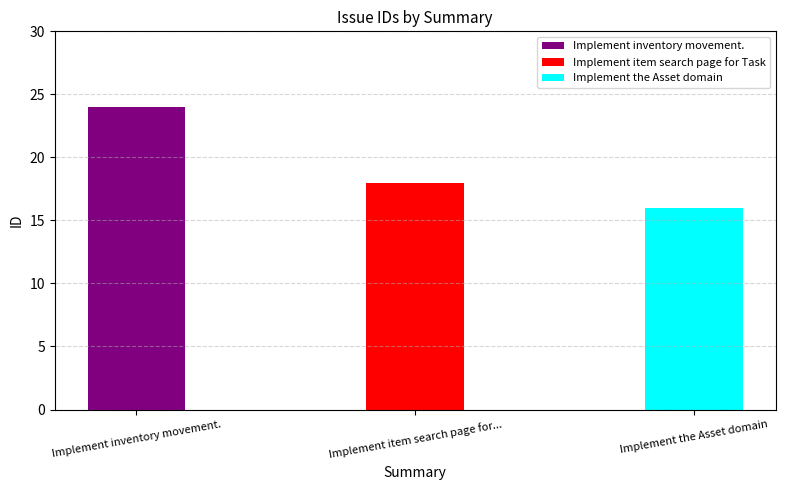

Which label corresponds to the smallest value in the chart?

Implement the Asset domain